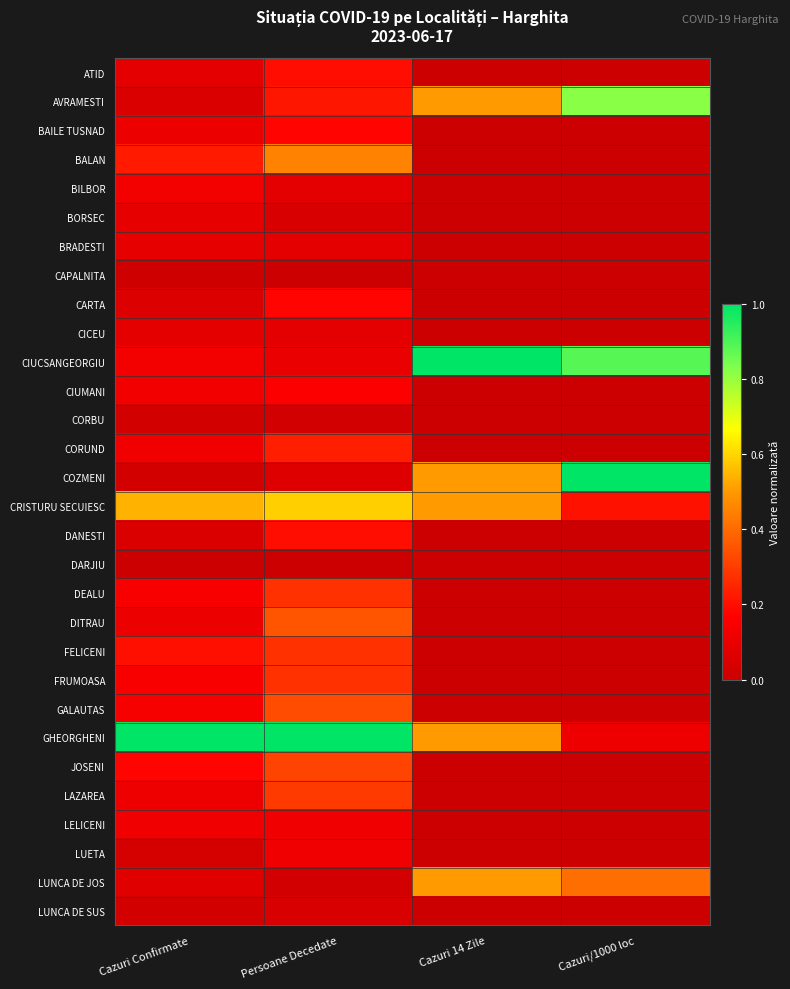

What is the total value across all series at Persoane Decedate?

6.3